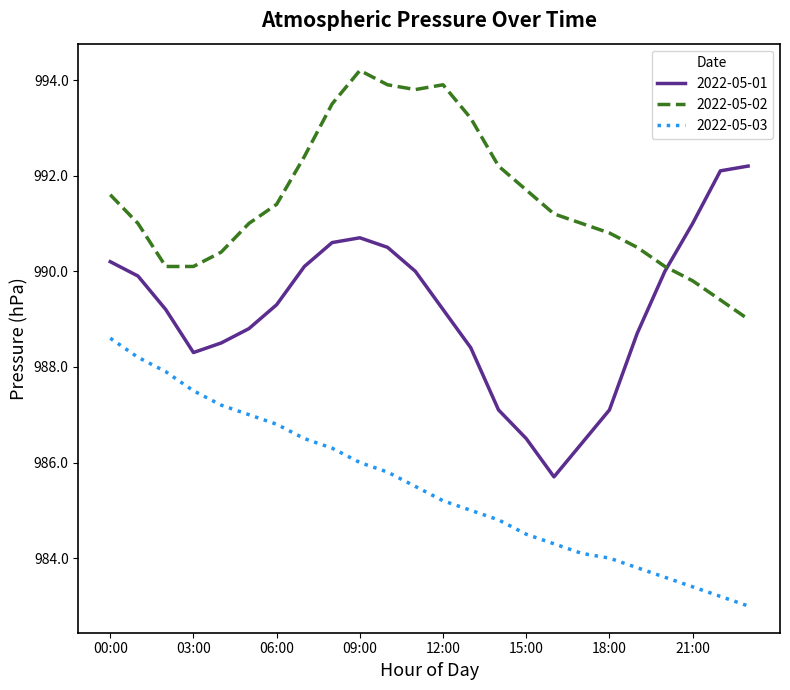

Reading right to left, list all the values displayed in this chart.

2022-05-01: 992.2	992.1	991.0	990.0	988.7	987.1	986.4	985.7	986.5	987.1	988.4	989.2	990.0	990.5	990.7	990.6	990.1	989.3	988.8	988.5	988.3	989.2	989.9	990.2
2022-05-02: 989.0	989.4	989.8	990.1	990.5	990.8	991.0	991.2	991.7	992.2	993.2	993.9	993.8	993.9	994.2	993.5	992.4	991.4	991.0	990.4	990.1	990.1	991.0	991.6
2022-05-03: 983.0	983.2	983.4	983.6	983.8	984.0	984.1	984.3	984.5	984.8	985.0	985.2	985.5	985.8	986.0	986.3	986.5	986.8	987.0	987.2	987.5	987.9	988.2	988.6